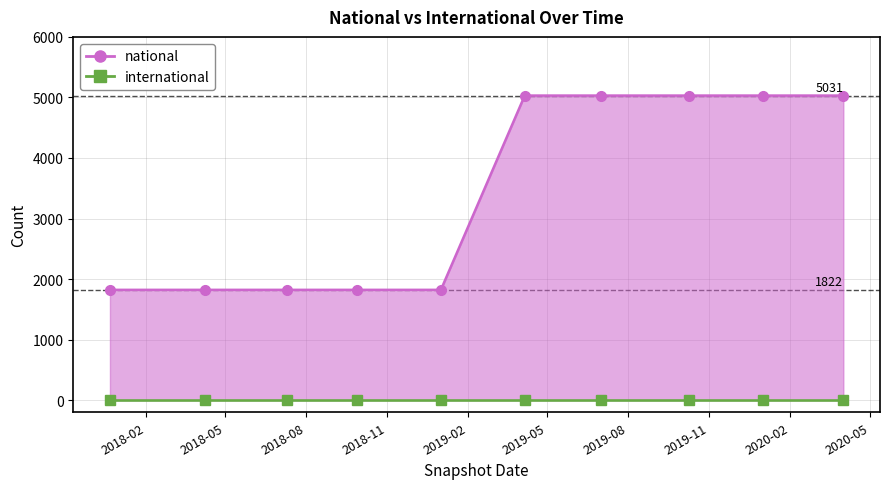

How many values in the national series are below 5031?

5